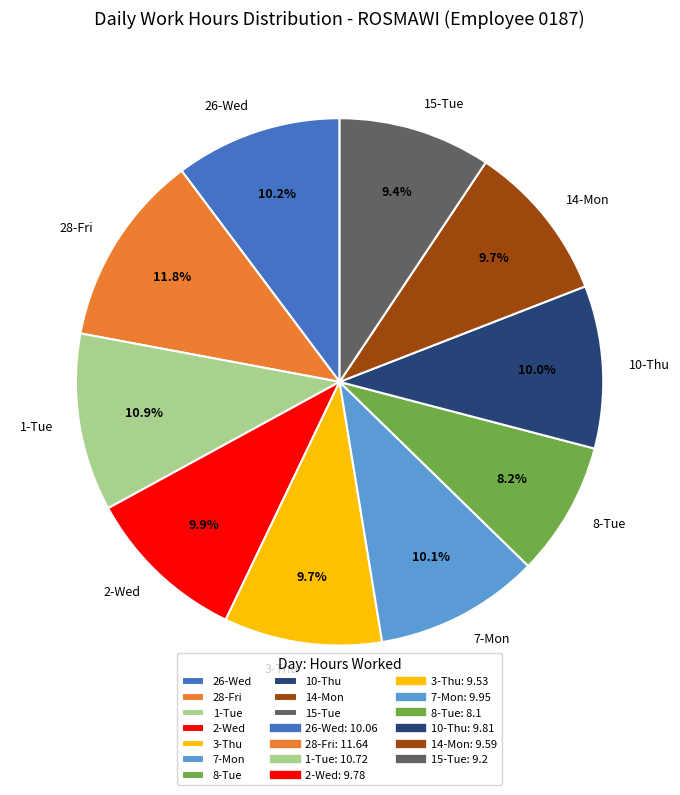

What percentage is NOT represented by 14-Mon?

90.3%